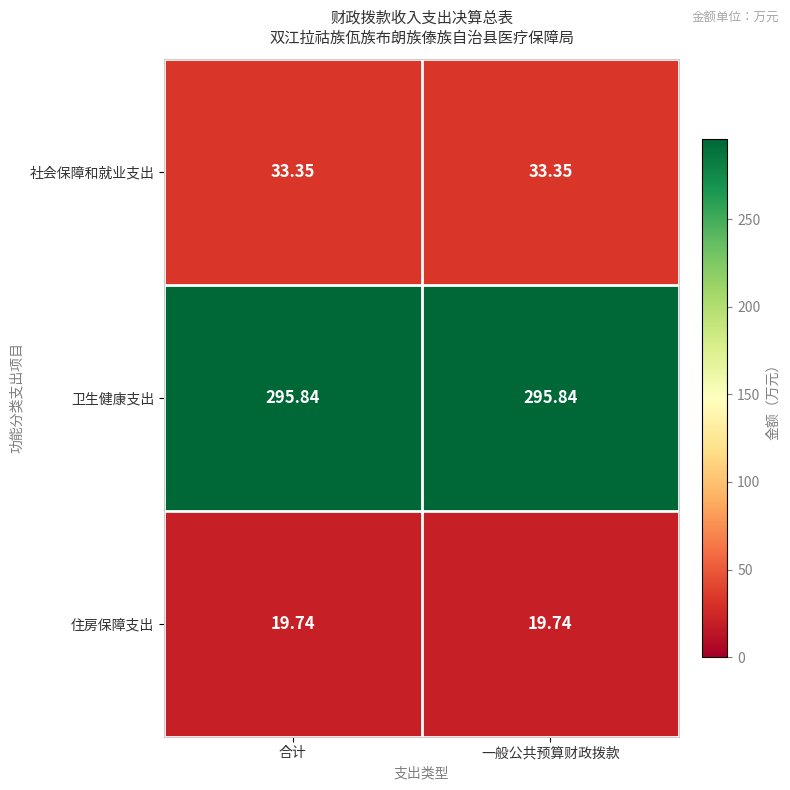

Count the number of data series in this chart.

3